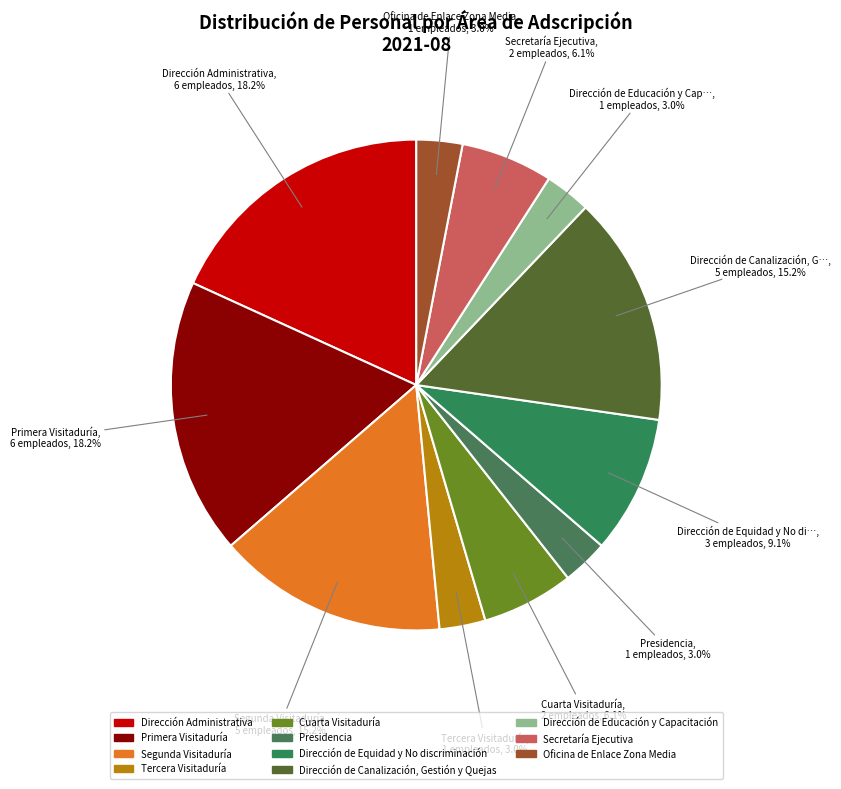

What is the total percentage of Tercera Visitaduría and Dirección de Equidad y No discriminación?

12.1%